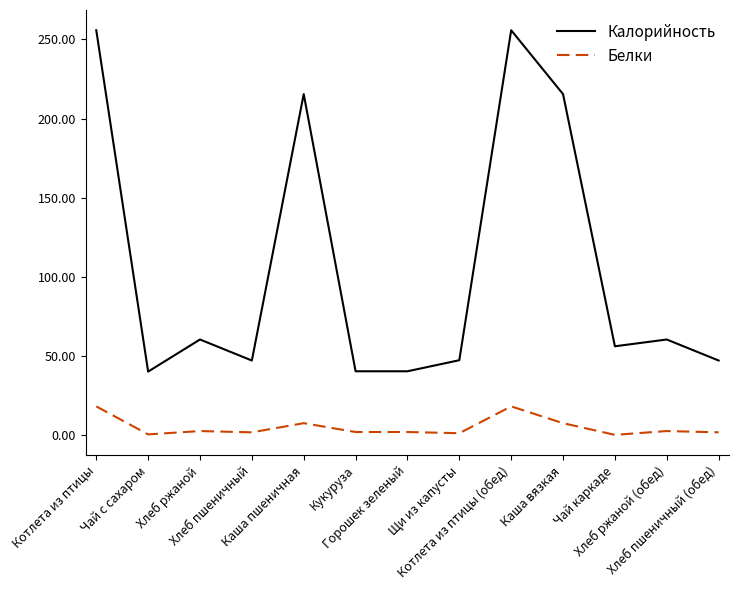

Between Чай с сахаром and Хлеб пшеничный (обед), which series saw the biggest shift?

Калорийность